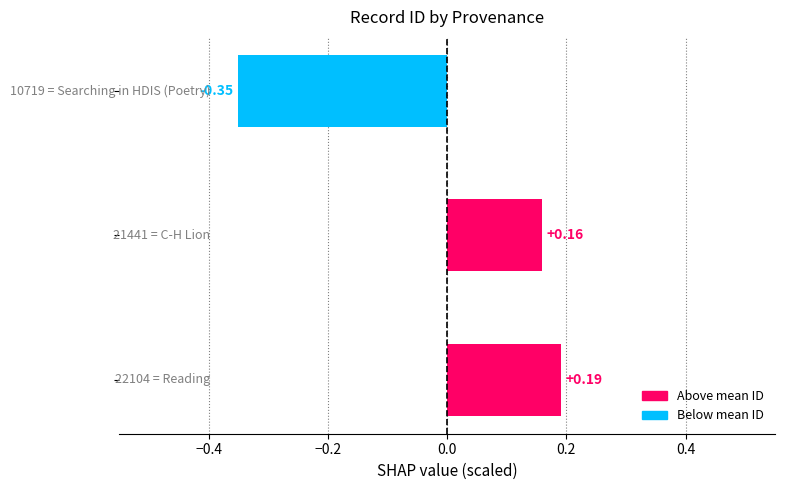

What is the difference between the maximum and minimum values?

0.5